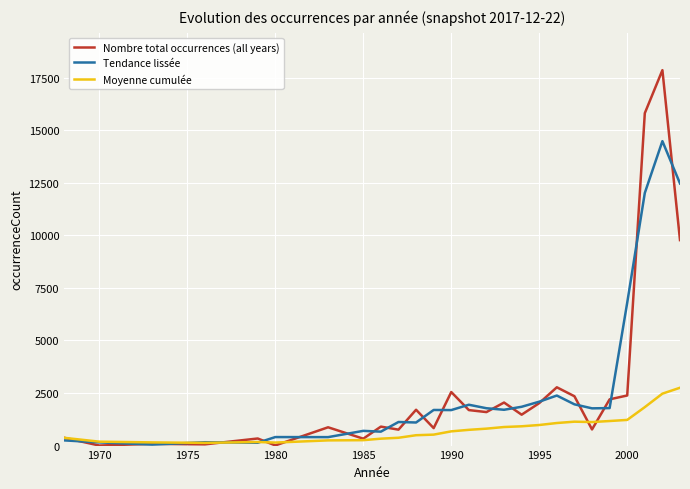

What is the maximum value shown in the chart?

17852.0